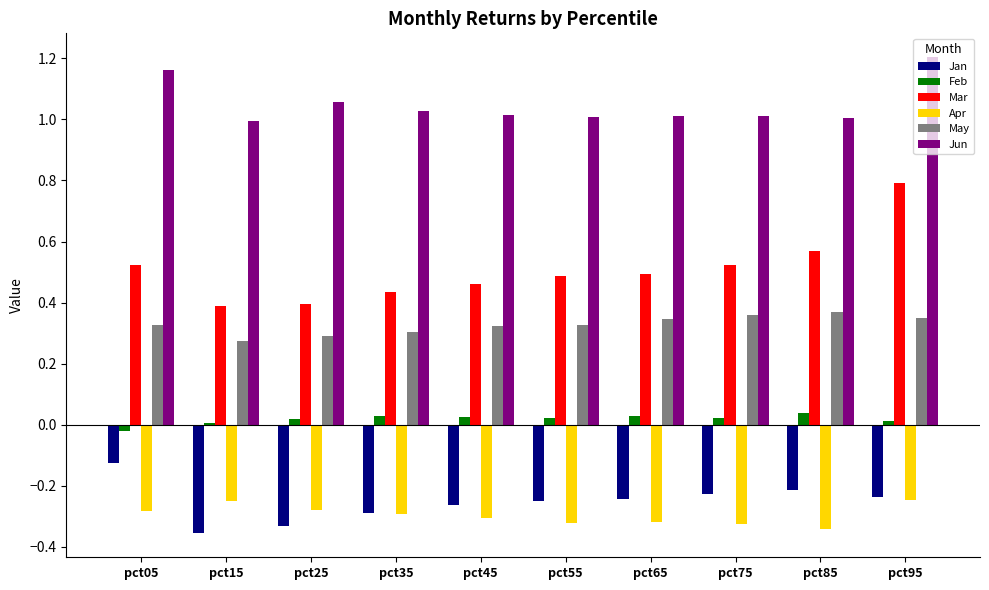

At which category is the sum across all series the highest?

pct95